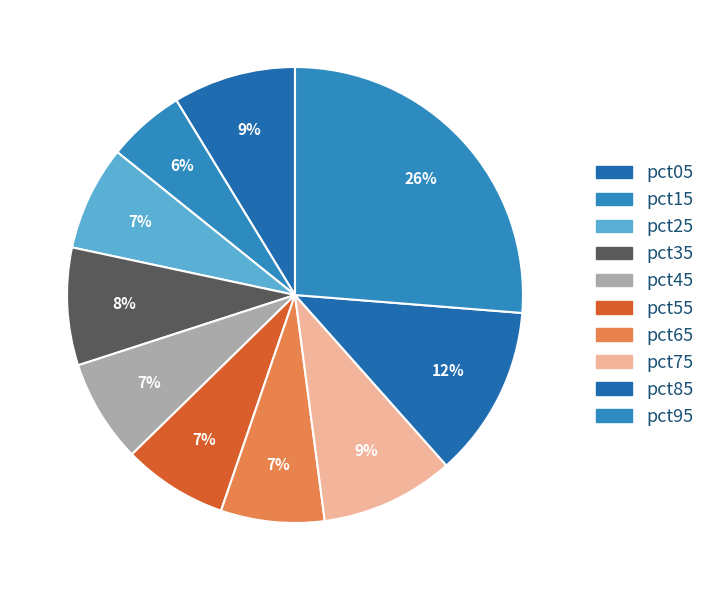

The pct45 slice represents 1% of the pie. True or false?

False